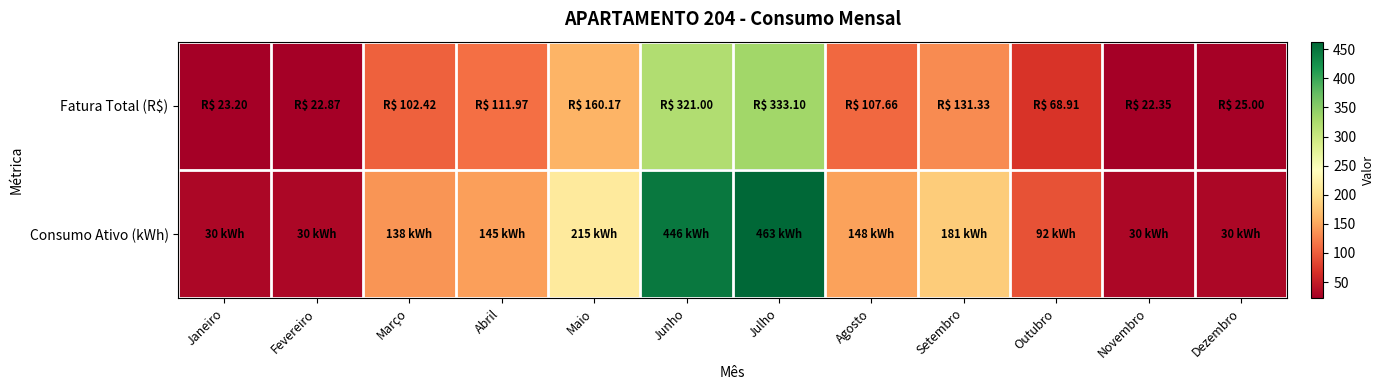

What is the maximum value shown in the chart?

463.0